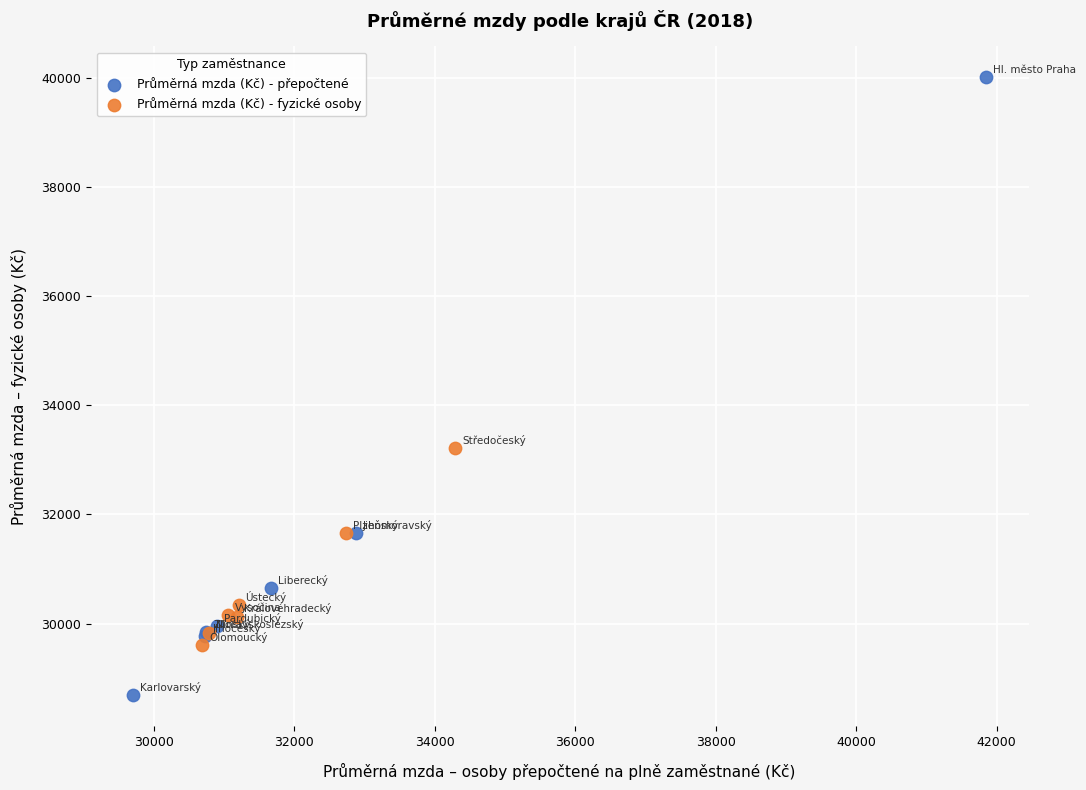

Which series contains the lowest Y value?

Průměrná mzda (Kč) - přepočtené